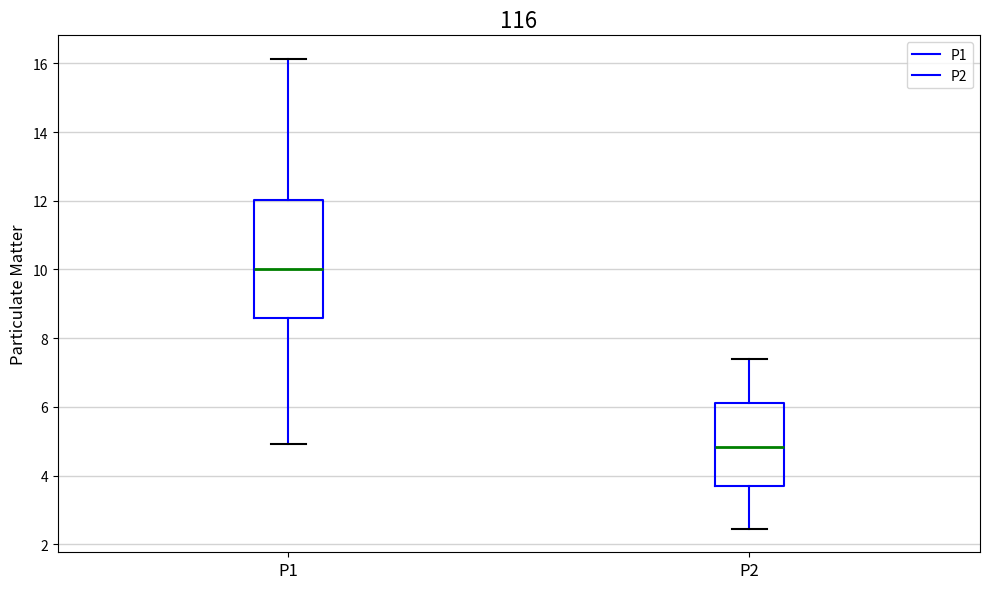

Which box is the tallest, from its lower edge to its upper edge?

P1